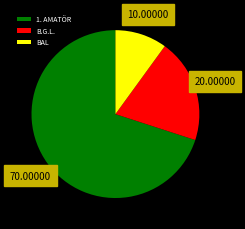

What is the ratio of the value at B.G.L. to the value at 1. AMATÖR?

0.3